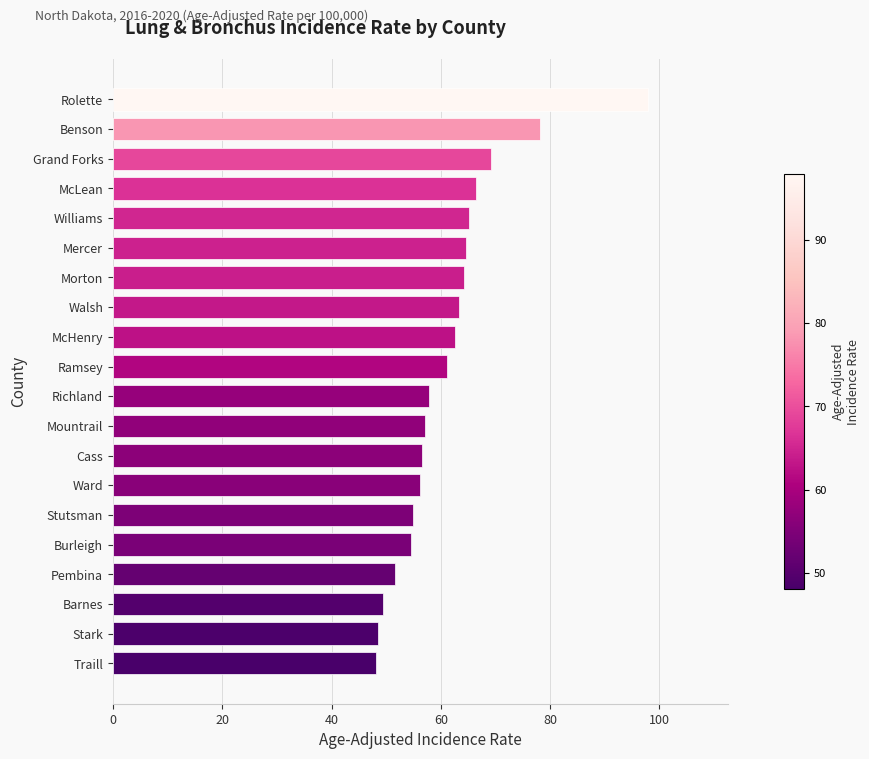

Approximately how many times larger is the value at Barnes compared to Morton?

0.8